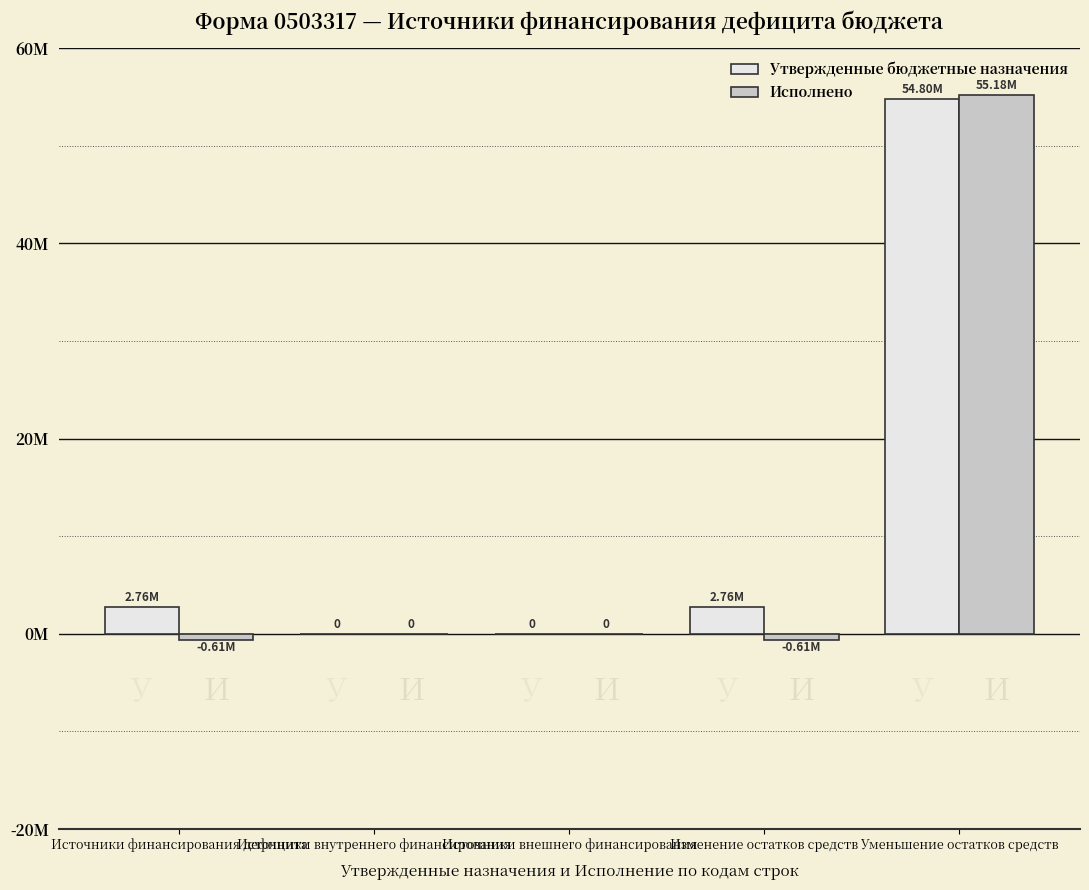

The value of Утвержденные бюджетные назначения at Источники внешнего финансирования is 31151524.1. True or false?

False